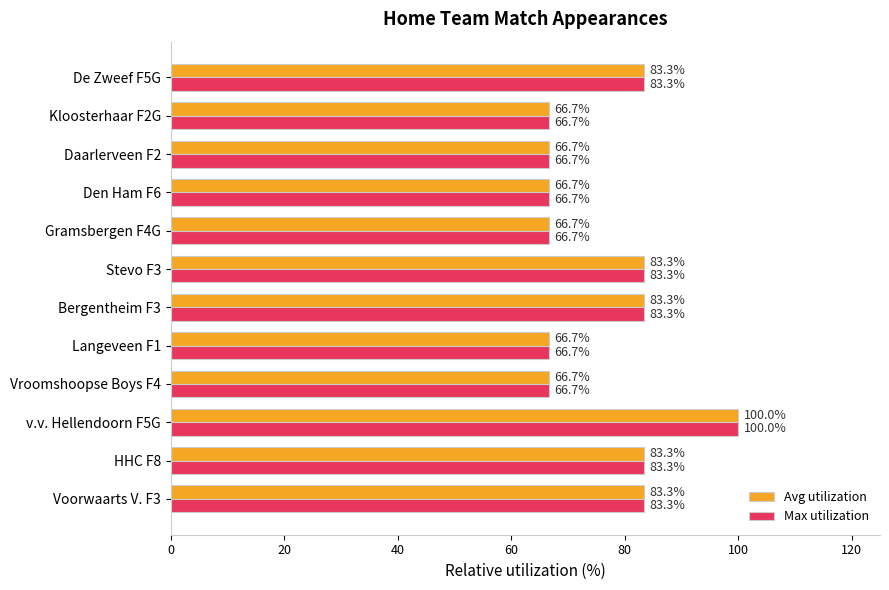

What is the greatest value displayed?

100.0